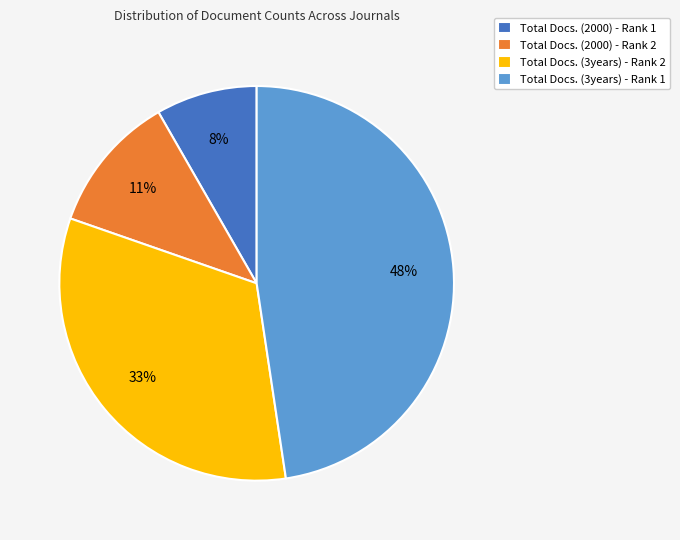

What percentage is the Total Docs. (3years) - Rank 2 slice, to the nearest percent?

33%